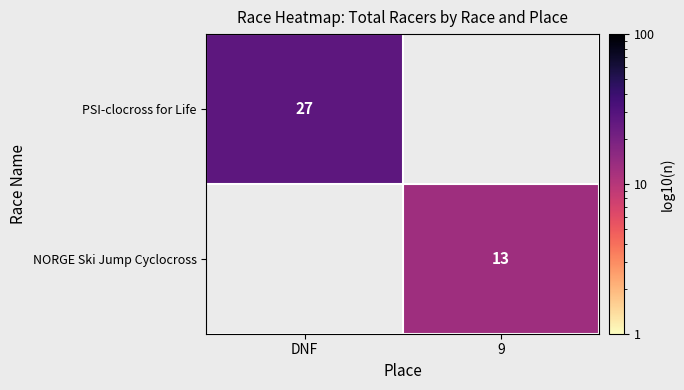

What is the total value across all series at DNF?

27